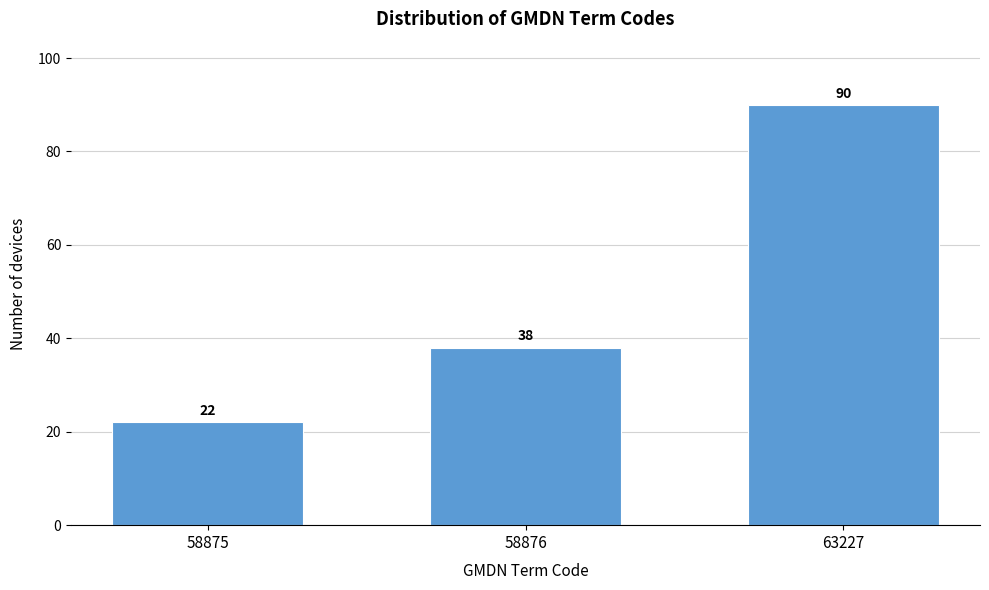

Reading left to right, transcribe all the data shown in this chart.

22	38	90